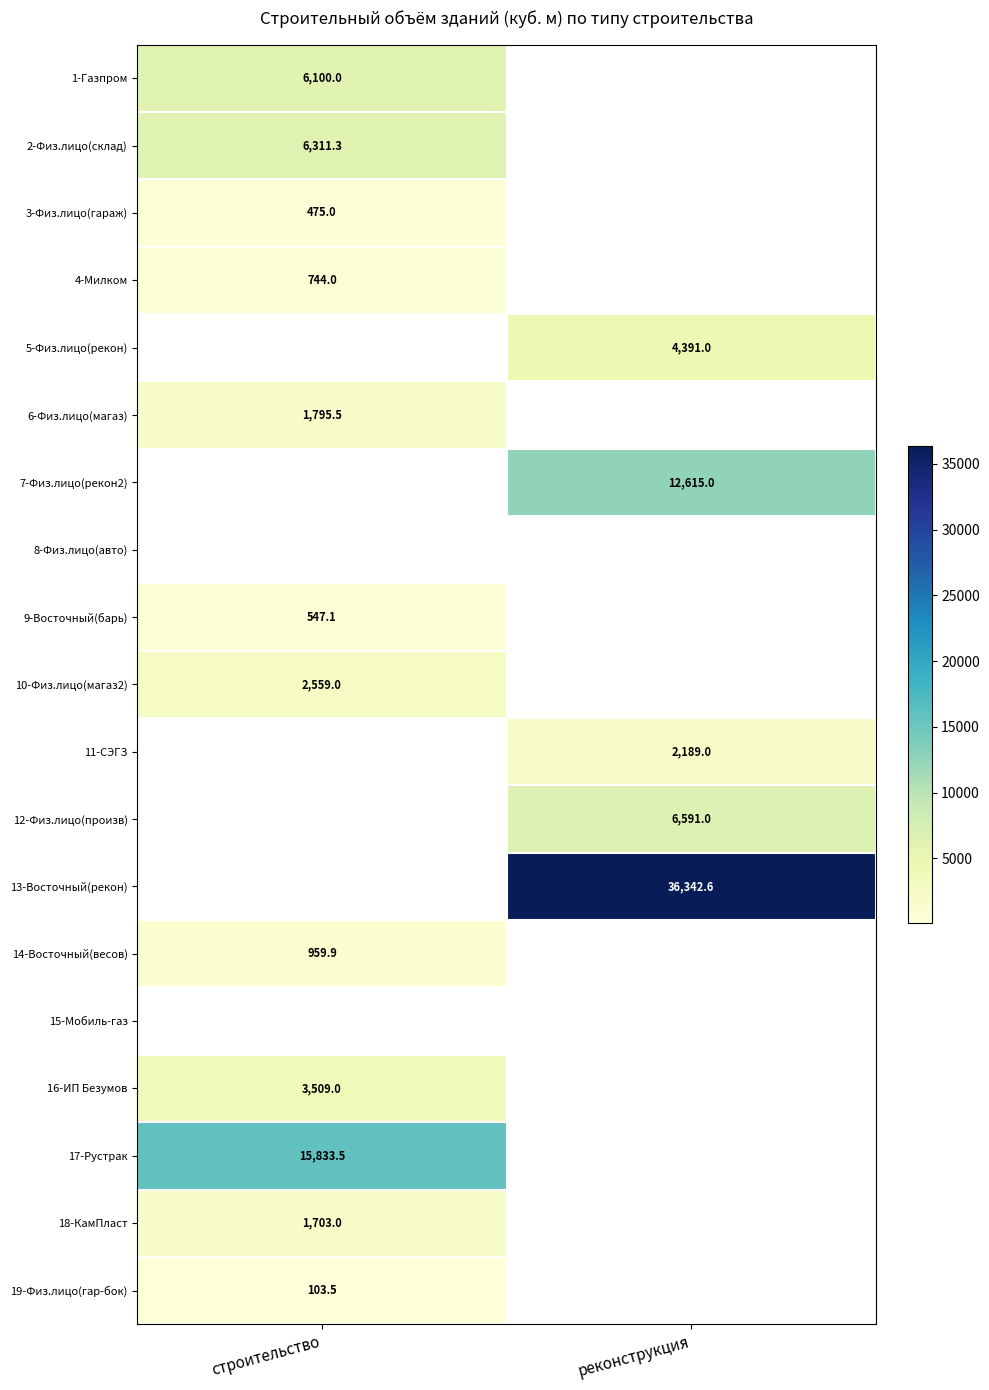

True or false: 9-Восточный(барь) has a value of 547.1 at строительство.

True